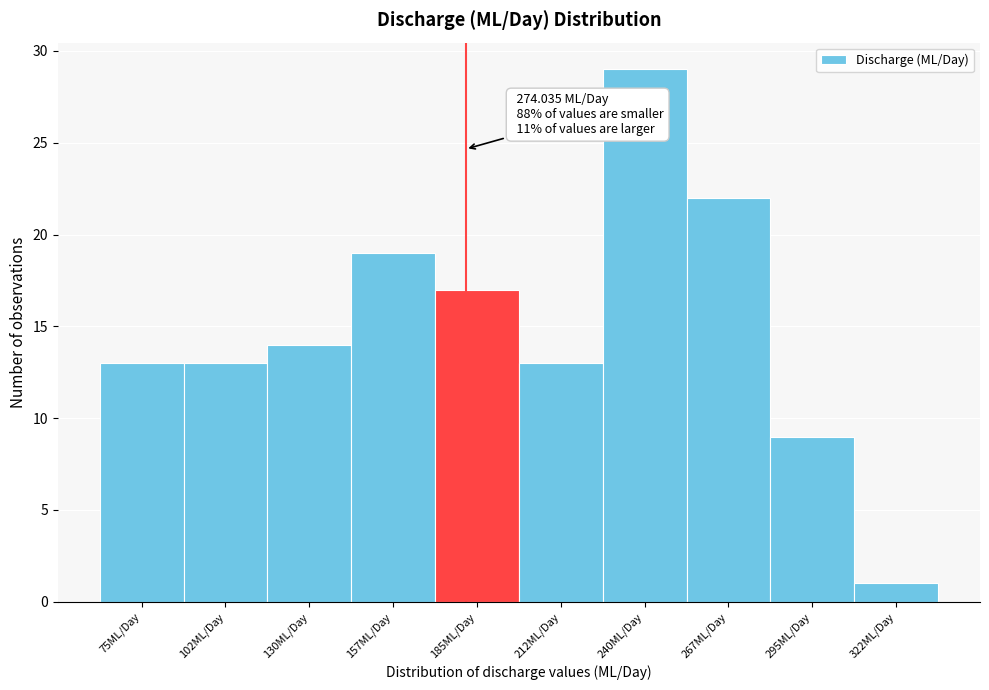

Reading left to right, list all the values displayed in this chart.

75ML/Day=13	102ML/Day=13	130ML/Day=14	157ML/Day=19	185ML/Day=17	212ML/Day=13	240ML/Day=29	267ML/Day=22	295ML/Day=9	322ML/Day=1